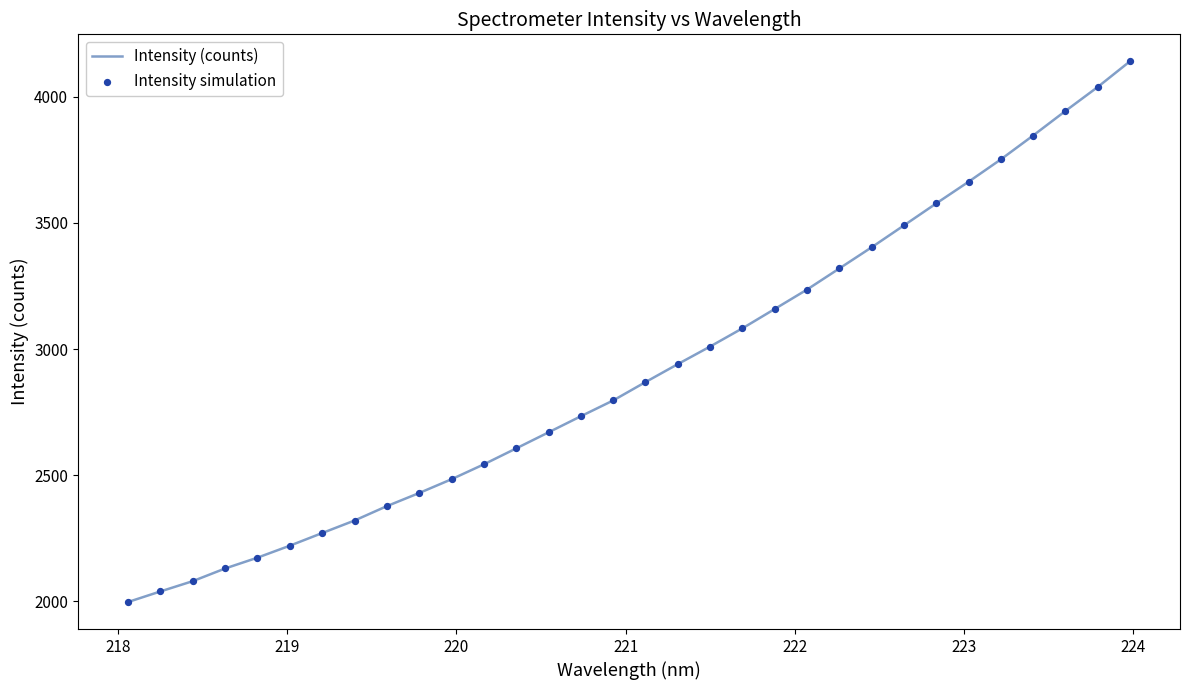

What is the maximum value shown in the chart?

4140.8